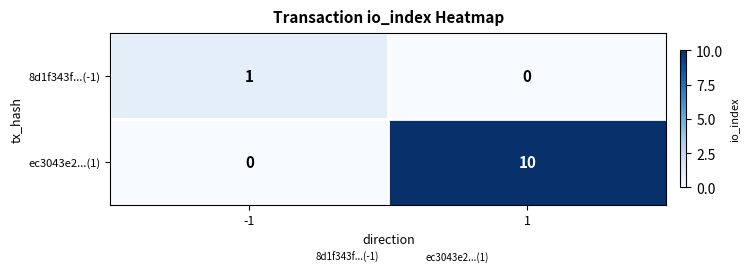

What is the greatest value displayed?

10